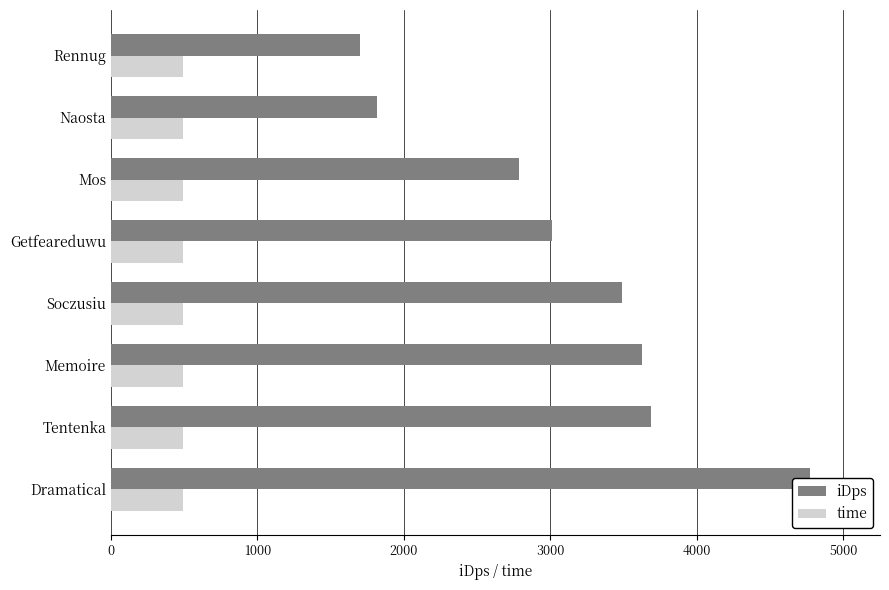

Does the chart contain any negative values?

No